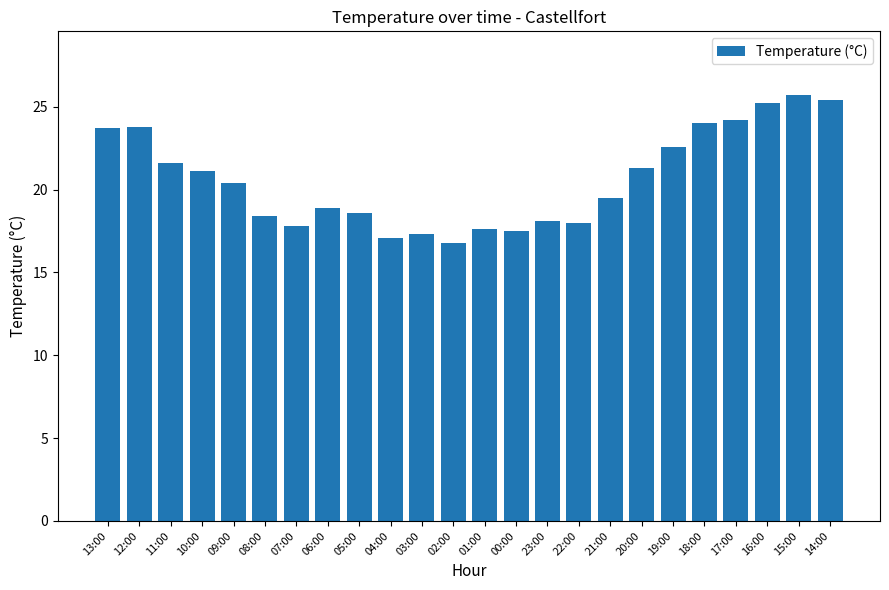

What is the value of the 19th bar from the left?

22.6